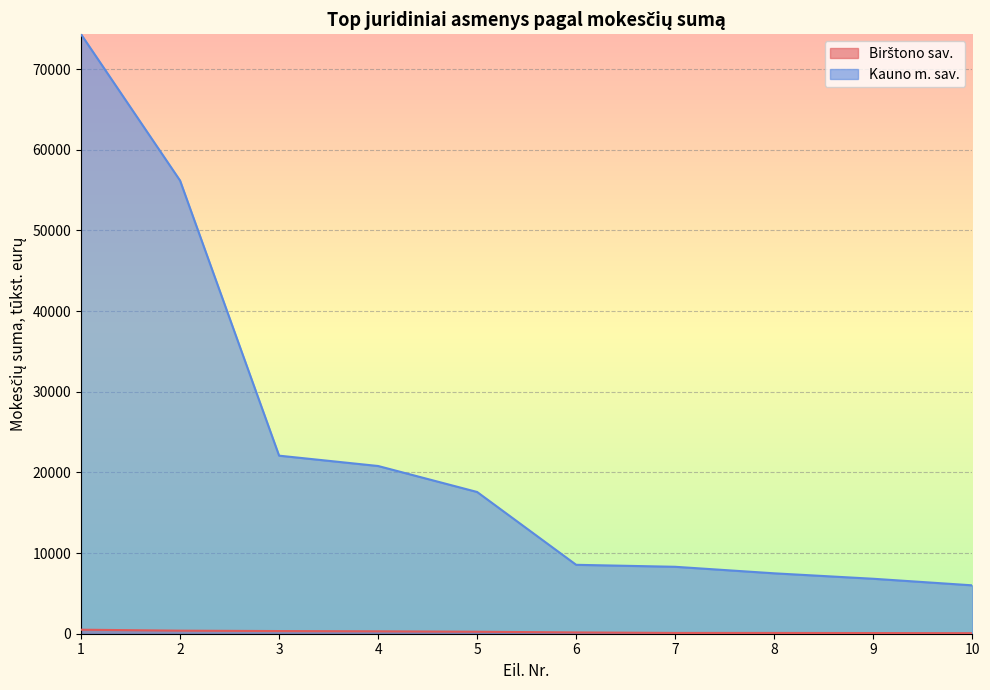

How many distinct data groups are displayed?

2